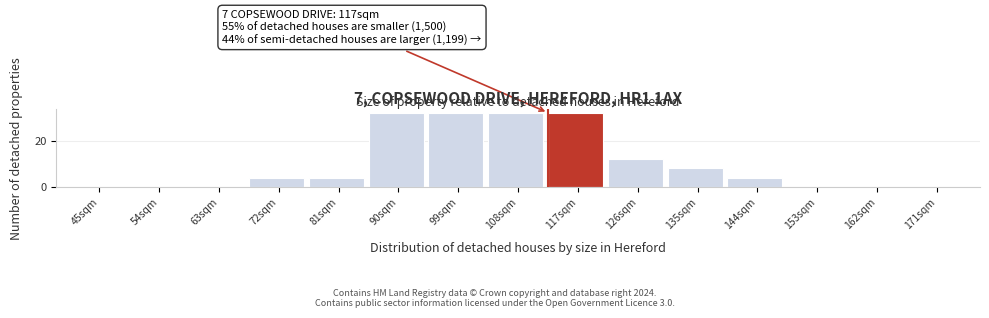

Reading left to right, list all the values displayed in this chart.

45sqm=0	54sqm=0	63sqm=0	72sqm=4	81sqm=4	90sqm=32	99sqm=32	108sqm=32	117sqm=32	126sqm=12	135sqm=8	144sqm=4	153sqm=0	162sqm=0	171sqm=0